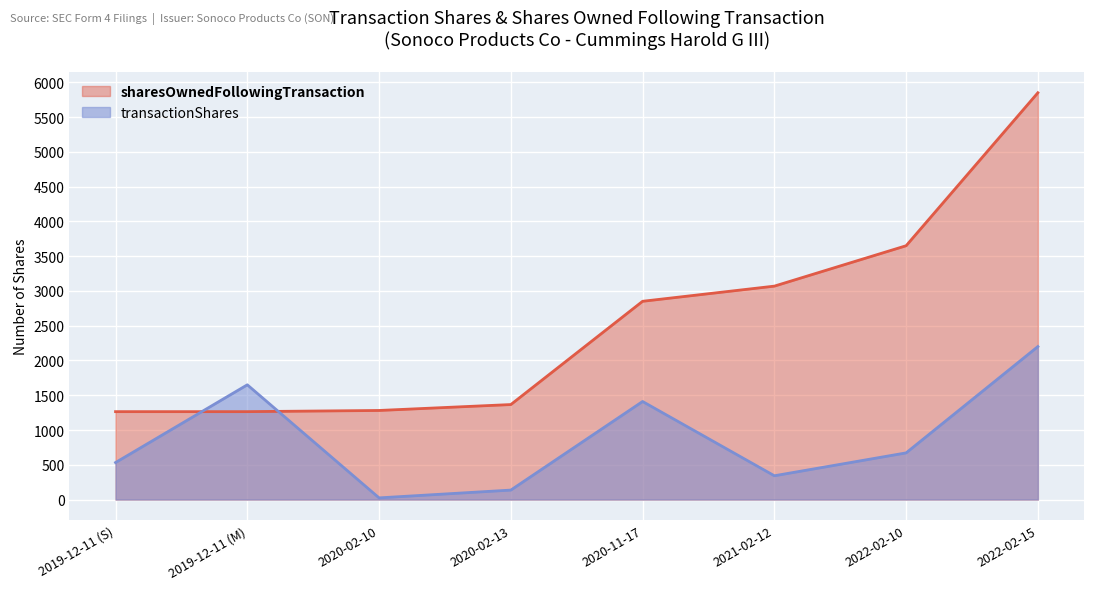

At which label does sharesOwnedFollowingTransaction reach its minimum?

2019-12-11 (S)